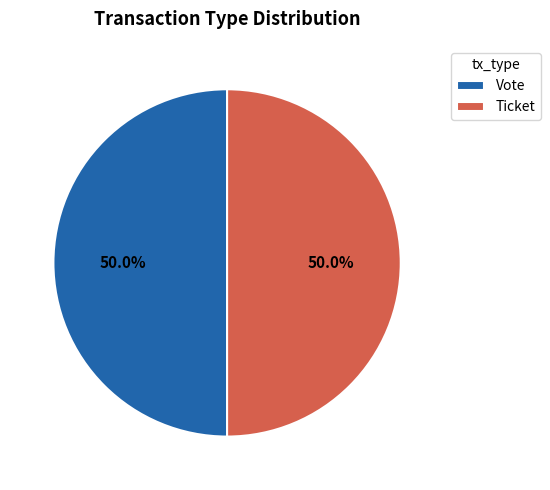

To the nearest percent, what is the combined percentage of Vote and Ticket?

100%